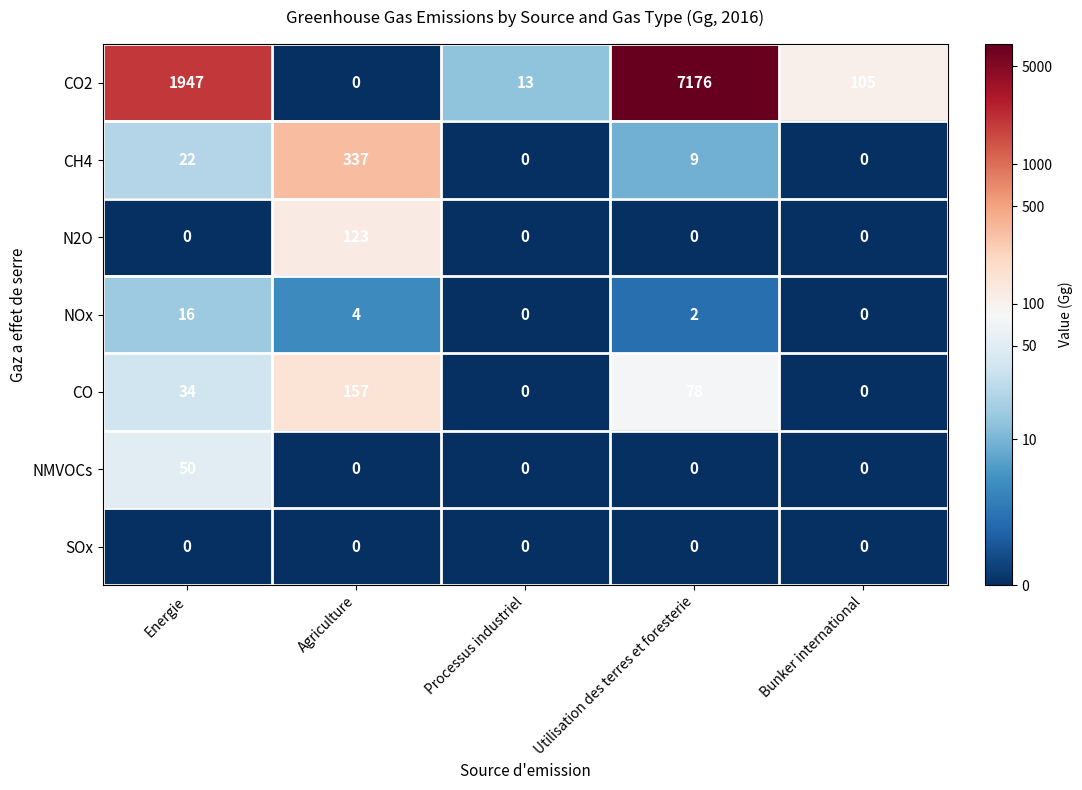

Rank the series by their maximum value, from highest to lowest.

CO2, CH4, CO, N2O, NMVOCs, NOx, SOx